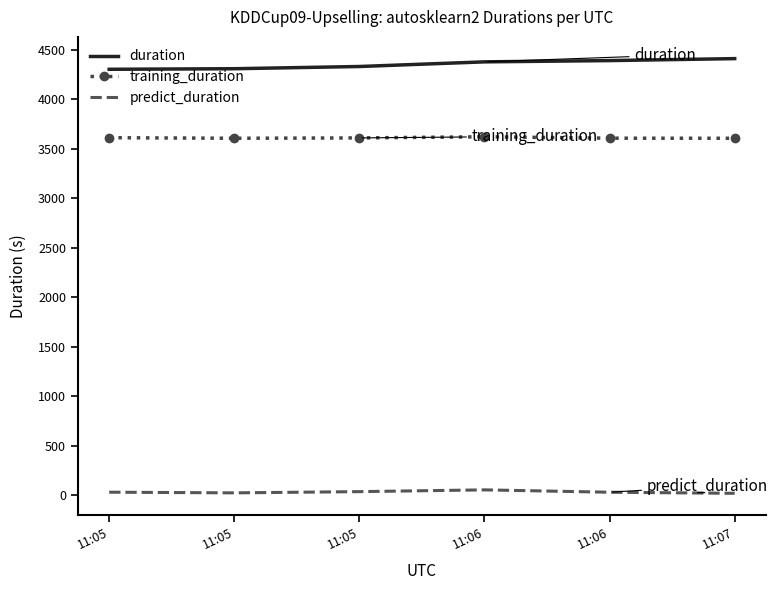

True or false: duration has more than 0 points higher than both neighbors.

False